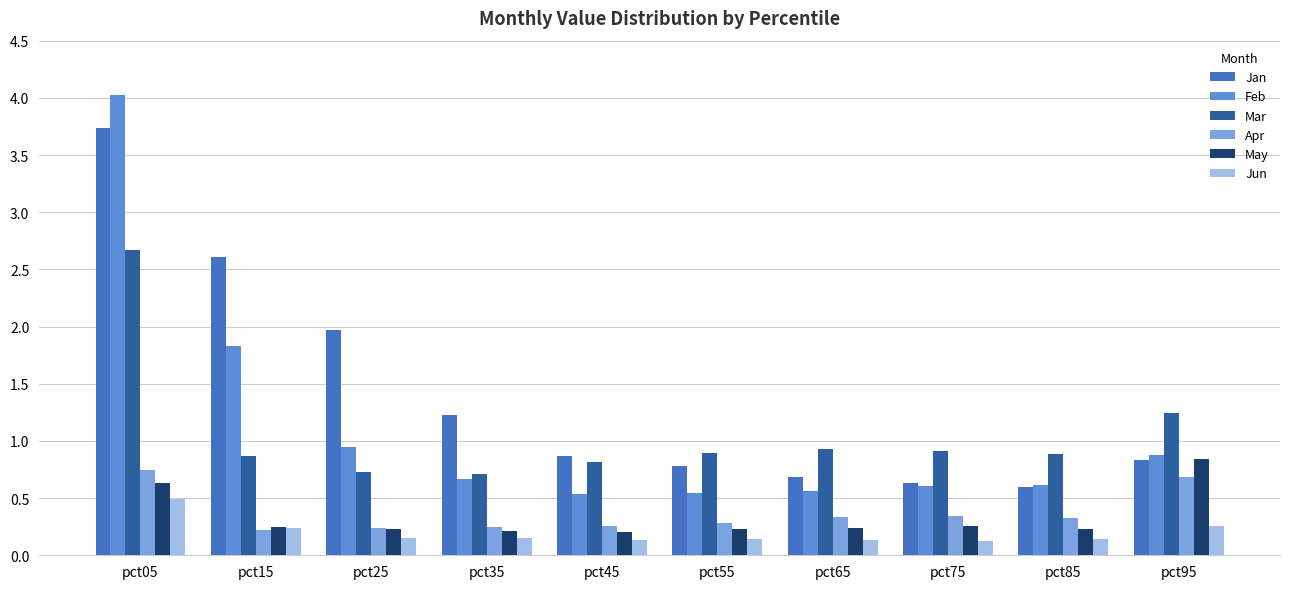

Reading right to left, what are all the values shown in this chart?

Jan: 0.8	0.6	0.6	0.7	0.8	0.9	1.2	2.0	2.6	3.7
Feb: 0.9	0.6	0.6	0.6	0.5	0.5	0.7	0.9	1.8	4.0
Mar: 1.2	0.9	0.9	0.9	0.9	0.8	0.7	0.7	0.9	2.7
Apr: 0.7	0.3	0.3	0.3	0.3	0.3	0.2	0.2	0.2	0.7
May: 0.8	0.2	0.3	0.2	0.2	0.2	0.2	0.2	0.2	0.6
Jun: 0.3	0.1	0.1	0.1	0.1	0.1	0.1	0.2	0.2	0.5